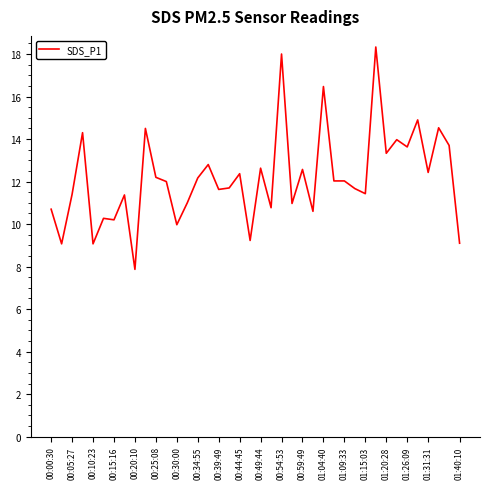

What is the minimum value shown in the chart?

7.9